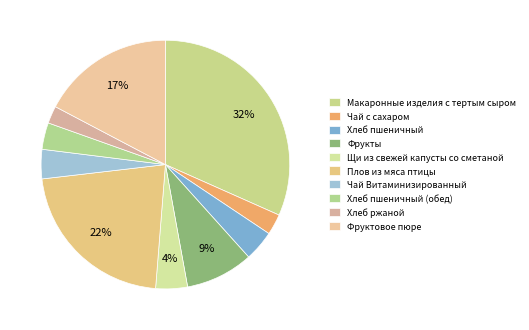

Does Макаронные изделия с тертым сыром account for over 50% of the chart?

No